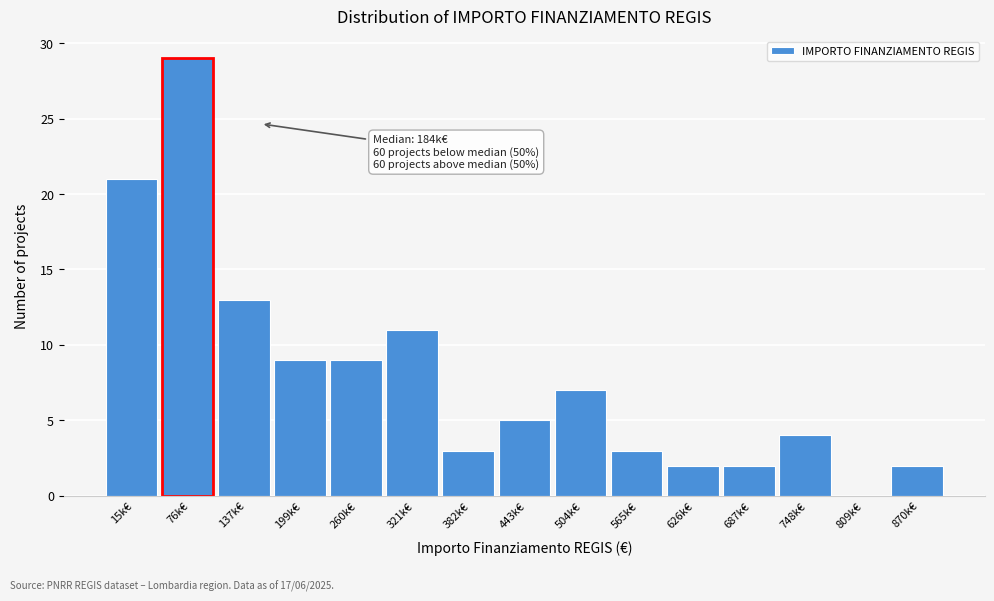

What is the greatest value displayed?

29